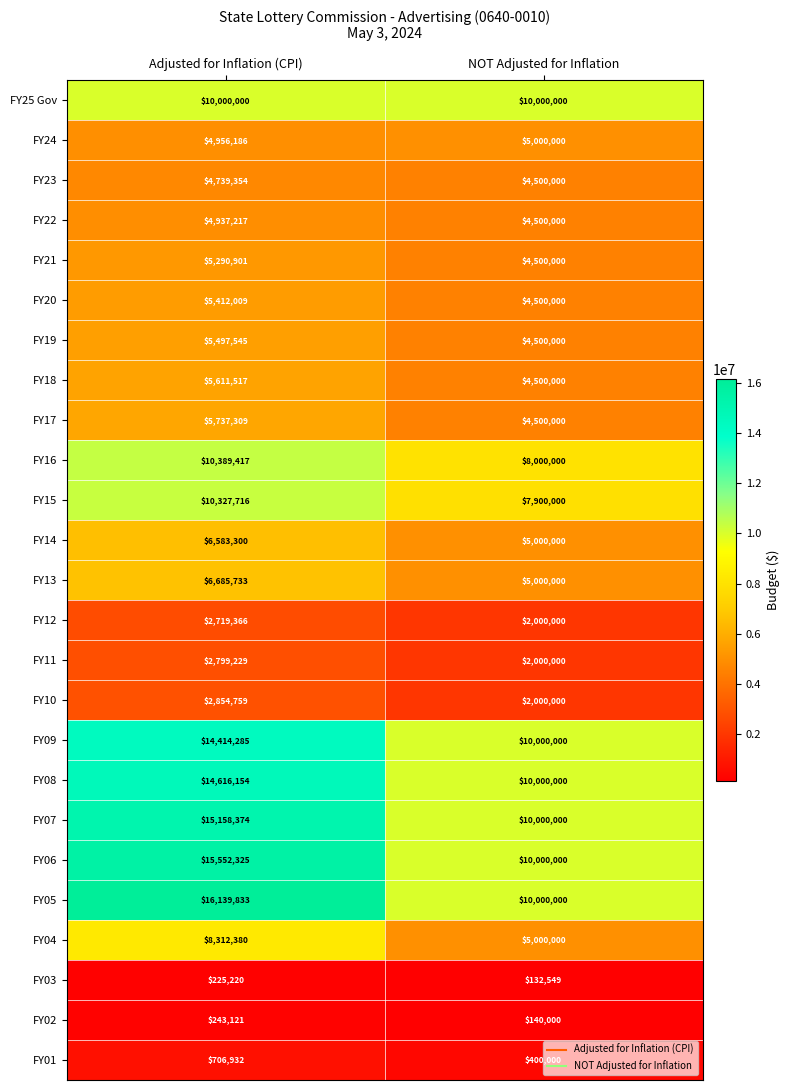

The FY03 series shows 69036 at Adjusted for Inflation (CPI). True or false?

False